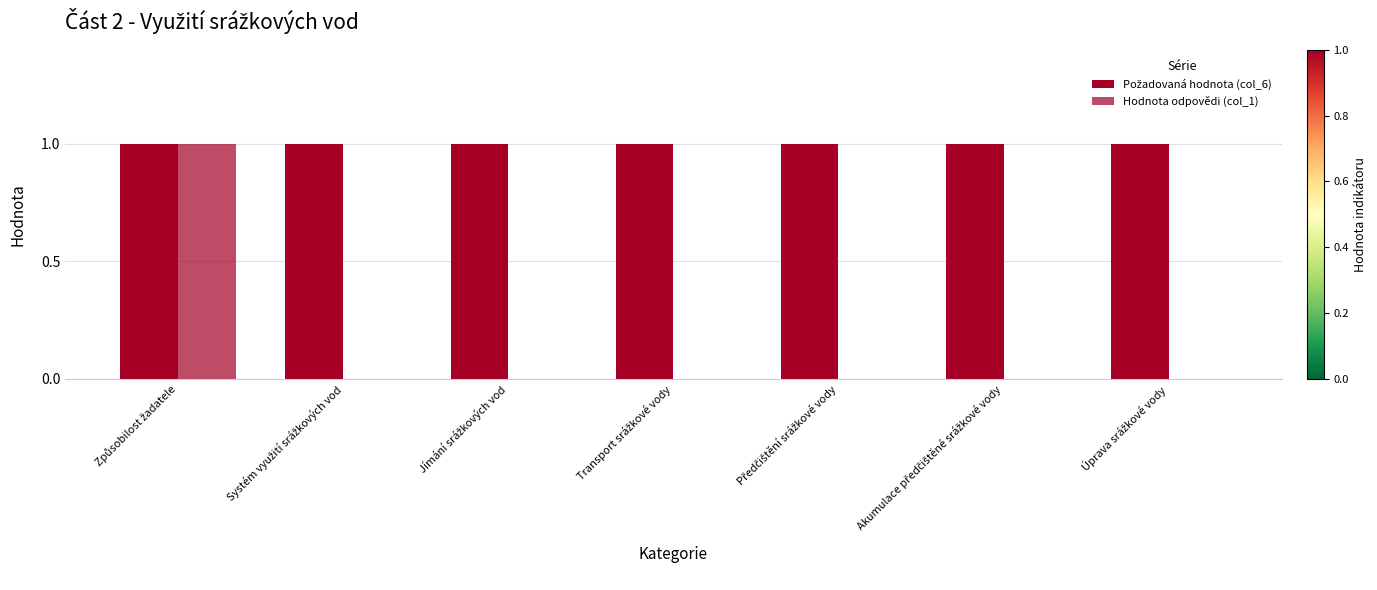

Are the bars horizontal?

No